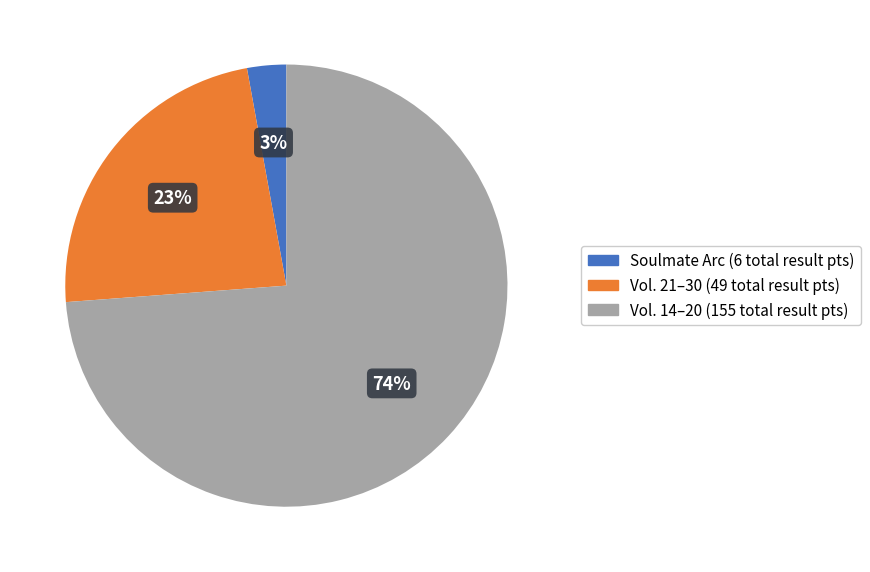

Does any single category account for the majority?

Yes